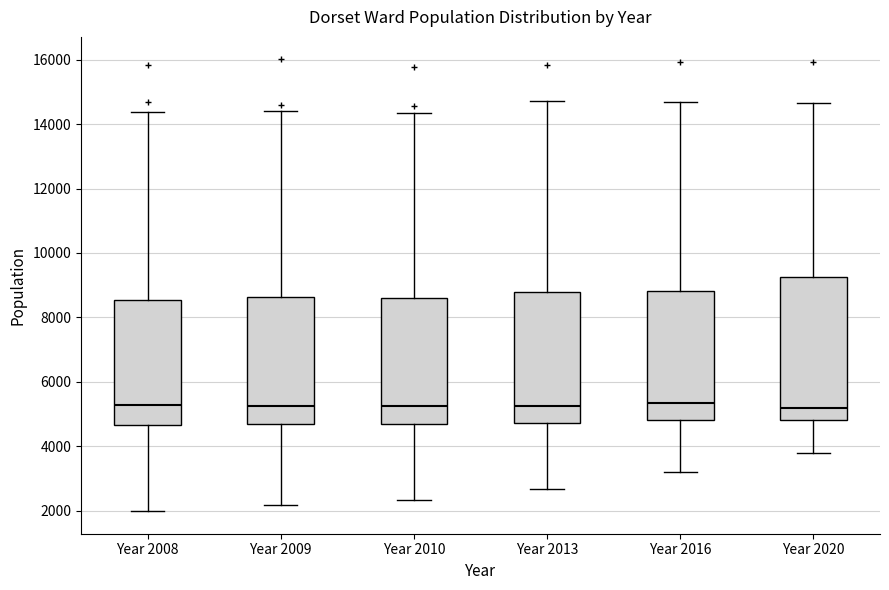

Reading left to right, transcribe this box plot: for each box, give where its median line is, the range the box spans, and where its two whiskers end, as read against the y-axis. The values are not printed on the chart, so give them approximately, as read against the axis.

Year 2008: median 5200, box 4600 to 8600, whiskers 2000 to 14400
Year 2009: median 5200, box 4600 to 8600, whiskers 2200 to 14400
Year 2010: median 5200, box 4800 to 8600, whiskers 2400 to 14400
Year 2013: median 5200, box 4800 to 8800, whiskers 2600 to 14800
Year 2016: median 5400, box 4800 to 8800, whiskers 3200 to 14600
Year 2020: median 5200, box 4800 to 9200, whiskers 3800 to 14600